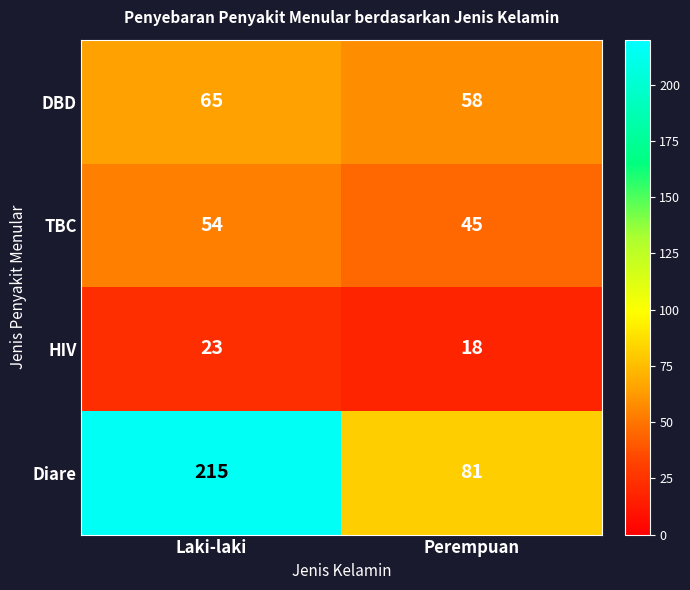

Which category has the highest value across all series?

Laki-laki